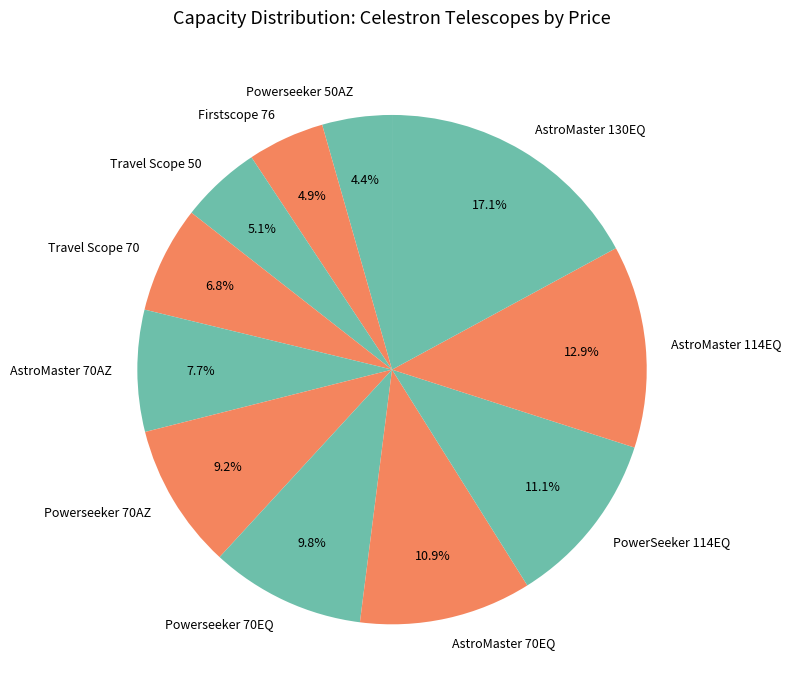

What percentage is the AstroMaster 70EQ slice, to the nearest percent?

11%